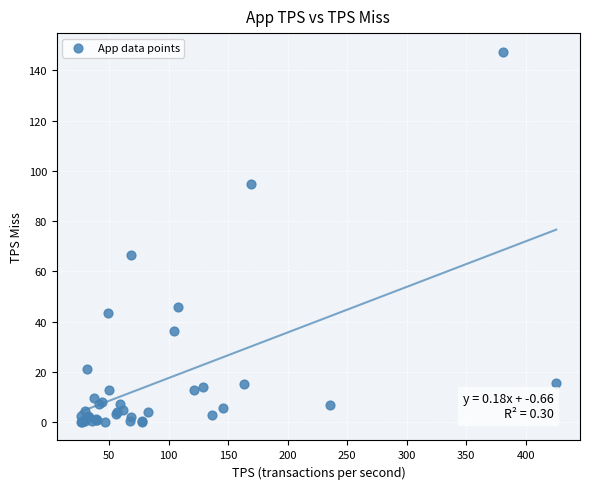

What Y value in the scatter plot is closest to 73?

66.4